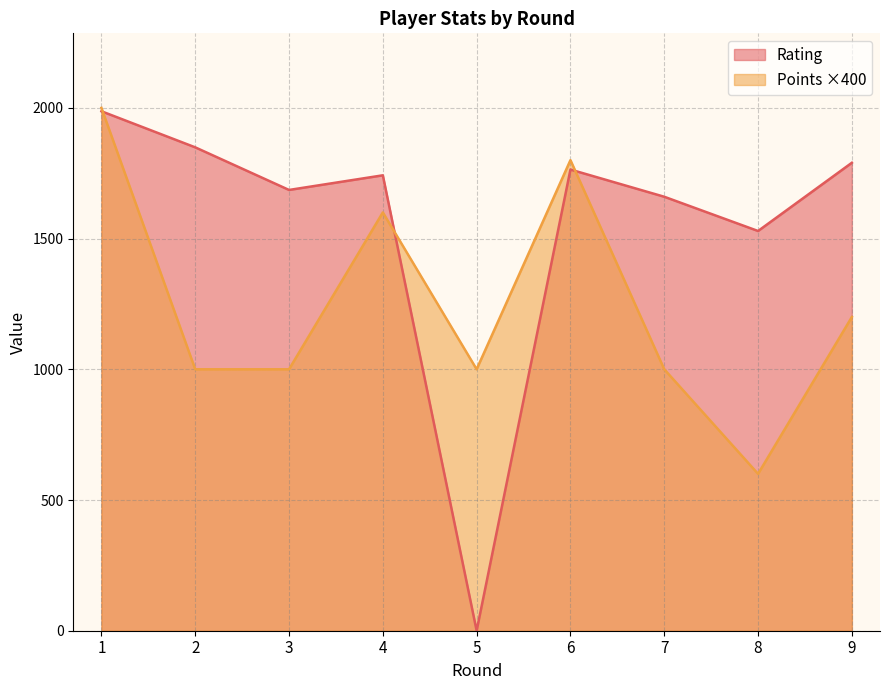

Reading left to right, list all the values displayed in this chart.

Rating: 1=1987	2=1849	3=1686	4=1742	5=0	6=1764	7=1660	8=1529	9=1790
Points: 1=2000	2=1000	3=1000	4=1600	5=1000	6=1800	7=1000	8=600	9=1200